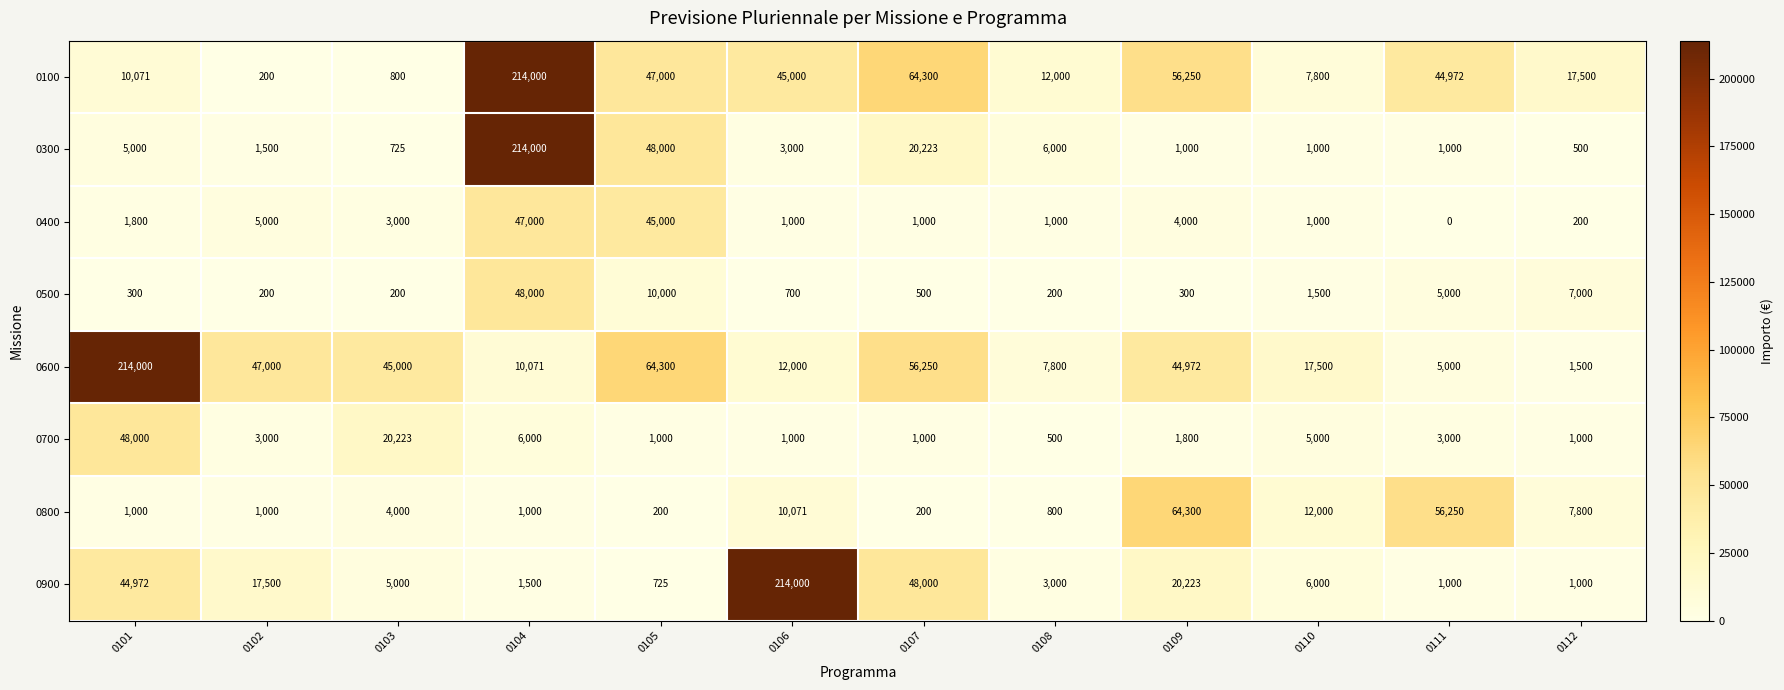

What is the sum of the 0100 values at 0110 and 0103?

8600